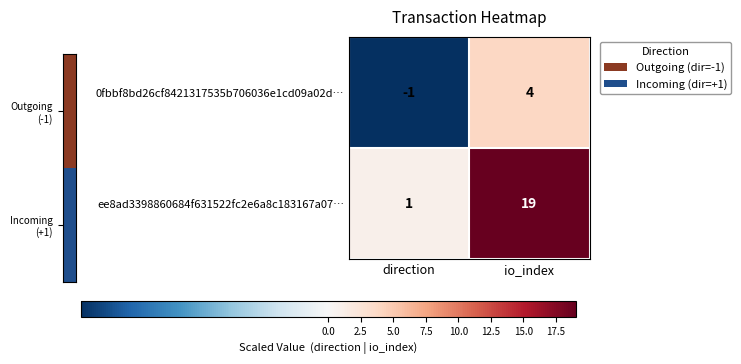

Which series has the widest spread of values?

ee8ad3398860684f631522fc2e6a8c183167a07…